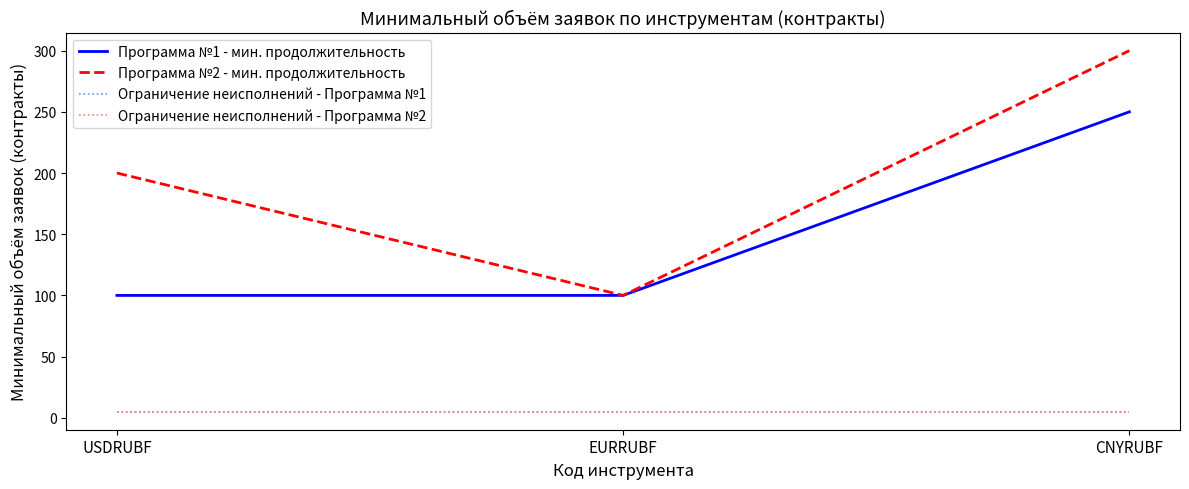

Reading left to right, what are all the values shown in this chart?

Программа №1 - мин. продолжительность: USDRUBF=100	EURRUBF=100	CNYRUBF=250
Программа №2 - мин. продолжительность: USDRUBF=200	EURRUBF=100	CNYRUBF=300
Ограничение неисполнений - Программа №1: USDRUBF=5	EURRUBF=5	CNYRUBF=5
Ограничение неисполнений - Программа №2: USDRUBF=5	EURRUBF=5	CNYRUBF=5